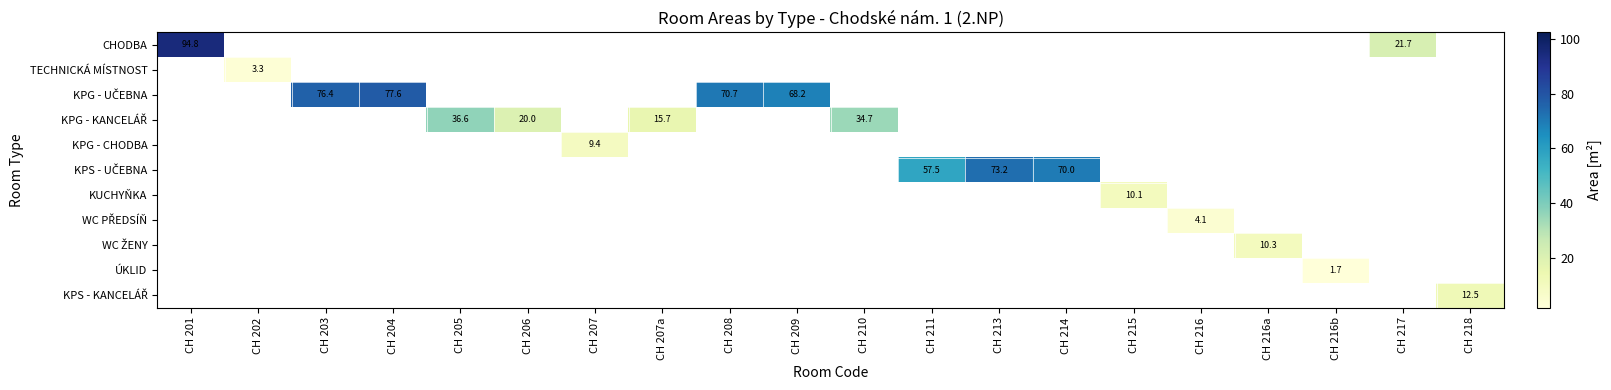

Count the number of data series in this chart.

11